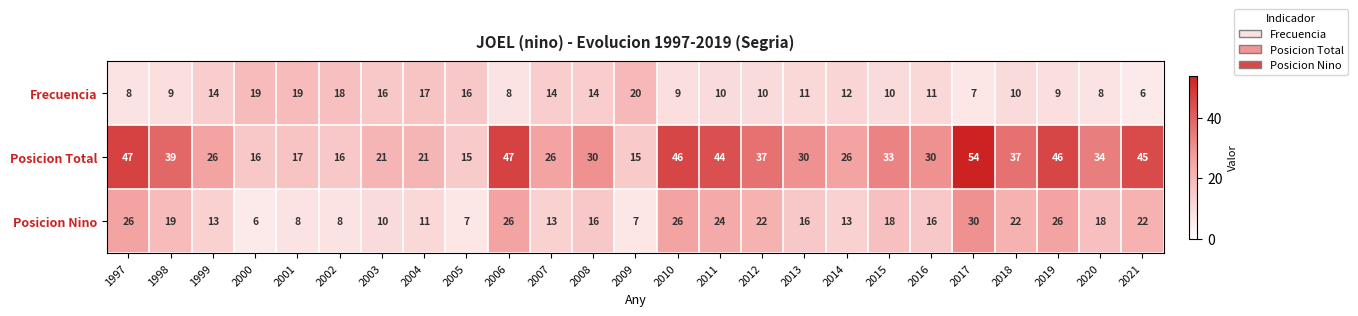

Rank the series by their average value, from highest to lowest.

Posicion Total, Posicion Nino, Frecuencia